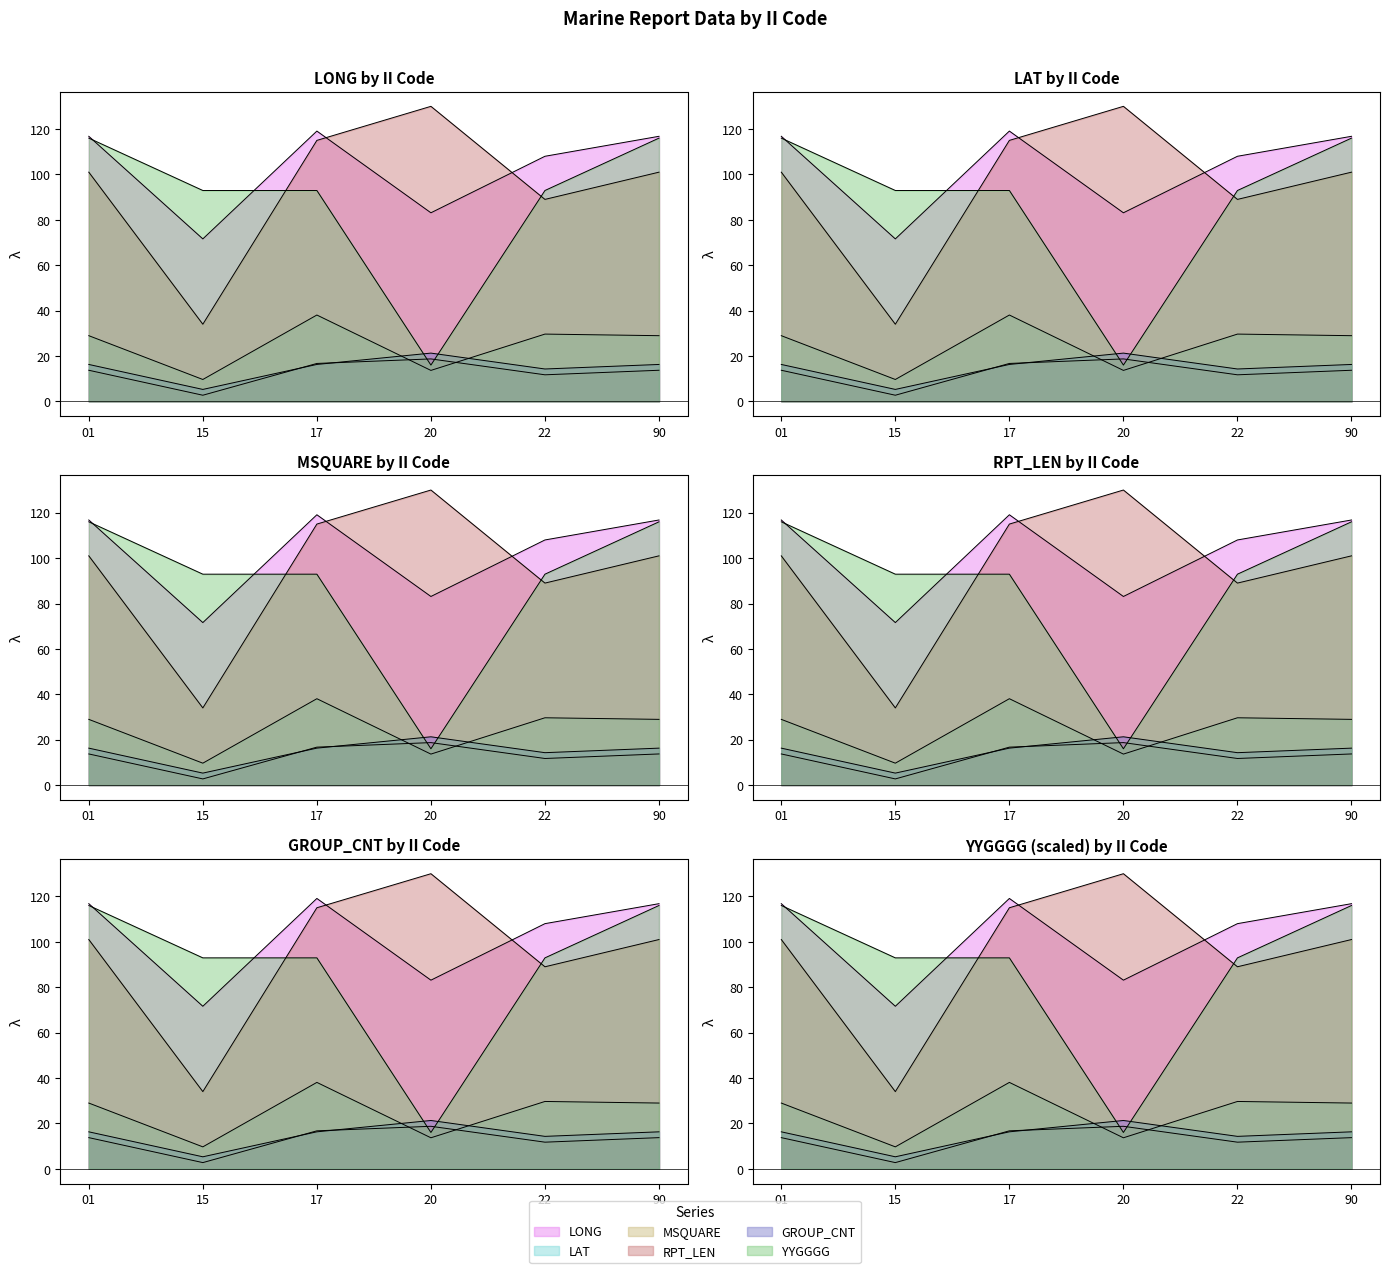

True or false: MSQUARE and RPT_LEN intersect in this chart.

False